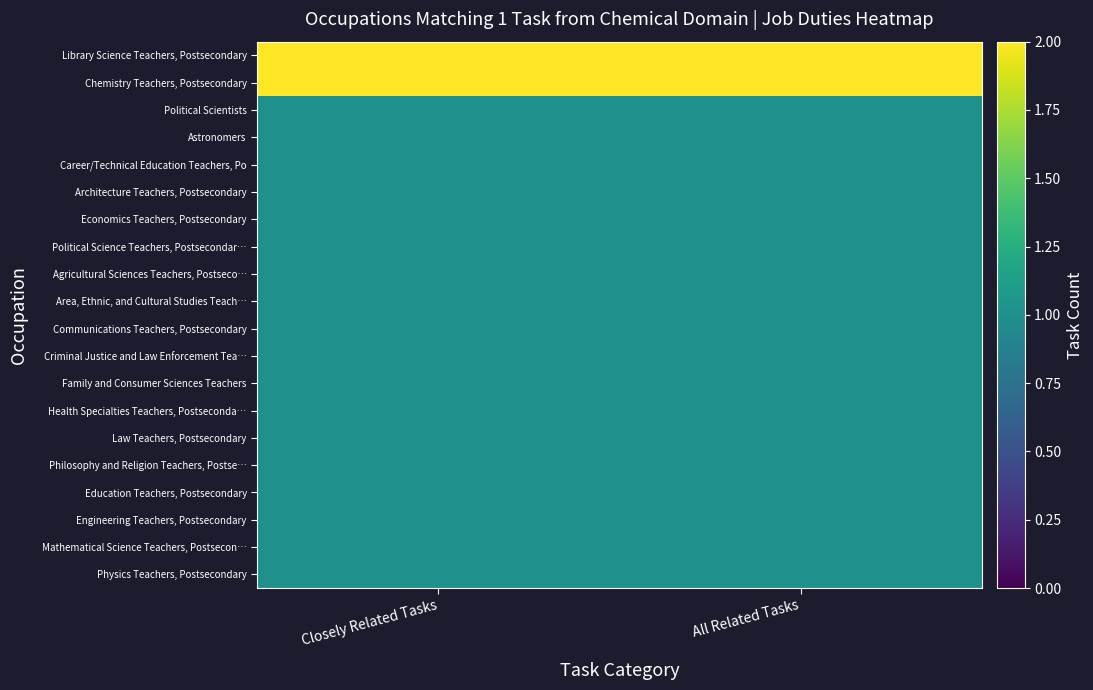

Reading right to left, what are all the values shown in this chart?

Library Science Teachers, Postsecondary: All Related Tasks=2	Closely Related Tasks=2
Chemistry Teachers, Postsecondary: All Related Tasks=2	Closely Related Tasks=2
Political Scientists: All Related Tasks=1	Closely Related Tasks=1
Astronomers: All Related Tasks=1	Closely Related Tasks=1
Career/Technical Education Teachers, Po: All Related Tasks=1	Closely Related Tasks=1
Architecture Teachers, Postsecondary: All Related Tasks=1	Closely Related Tasks=1
Economics Teachers, Postsecondary: All Related Tasks=1	Closely Related Tasks=1
Political Science Teachers, Postsecondar…: All Related Tasks=1	Closely Related Tasks=1
Agricultural Sciences Teachers, Postseco…: All Related Tasks=1	Closely Related Tasks=1
Area, Ethnic, and Cultural Studies Teach…: All Related Tasks=1	Closely Related Tasks=1
Communications Teachers, Postsecondary: All Related Tasks=1	Closely Related Tasks=1
Criminal Justice and Law Enforcement Tea…: All Related Tasks=1	Closely Related Tasks=1
Family and Consumer Sciences Teachers: All Related Tasks=1	Closely Related Tasks=1
Health Specialties Teachers, Postseconda…: All Related Tasks=1	Closely Related Tasks=1
Law Teachers, Postsecondary: All Related Tasks=1	Closely Related Tasks=1
Philosophy and Religion Teachers, Postse…: All Related Tasks=1	Closely Related Tasks=1
Education Teachers, Postsecondary: All Related Tasks=1	Closely Related Tasks=1
Engineering Teachers, Postsecondary: All Related Tasks=1	Closely Related Tasks=1
Mathematical Science Teachers, Postsecon…: All Related Tasks=1	Closely Related Tasks=1
Physics Teachers, Postsecondary: All Related Tasks=1	Closely Related Tasks=1